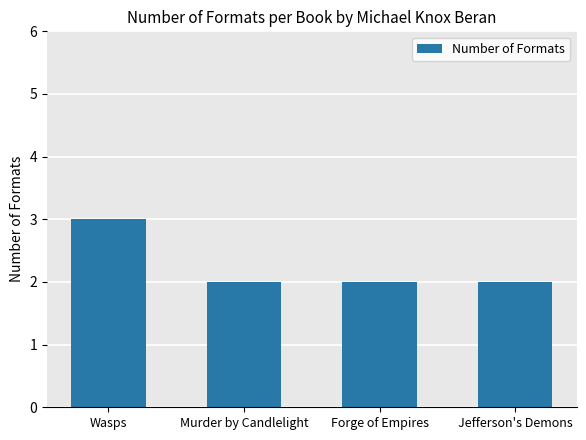

The chart shows a value of 1 at Murder by Candlelight. True or false?

False